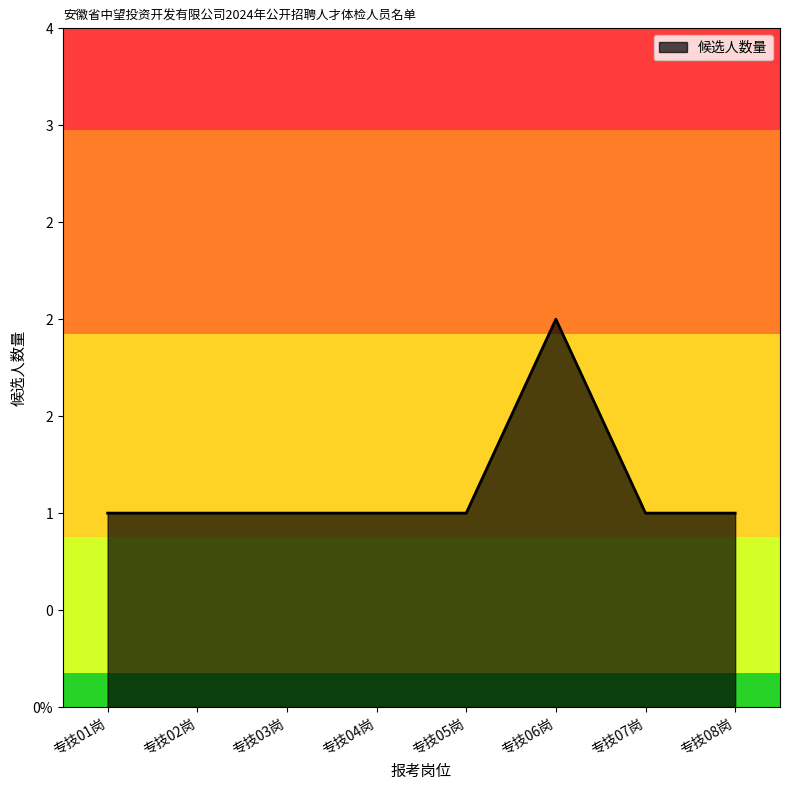

Is this an area chart (filled region under the line)?

Yes